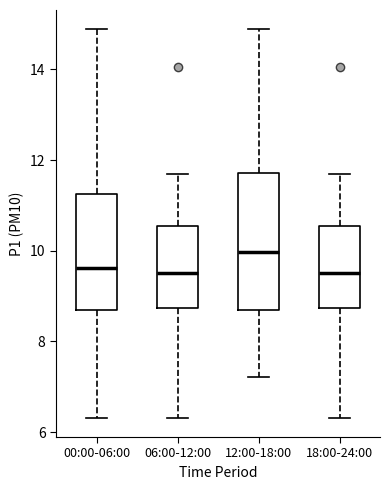

Reading left to right, transcribe this box plot: for each box, give where its median line is, the range the box spans, and where its two whiskers end, as read against the y-axis. The values are not printed on the chart, so give them approximately, as read against the axis.

00:00-06:00: median 9.6, box 8.6 to 11.2, whiskers 6.4 to 14.8
06:00-12:00: median 9.6, box 8.8 to 10.6, whiskers 6.4 to 11.8
12:00-18:00: median 10.0, box 8.6 to 11.8, whiskers 7.2 to 14.8
18:00-24:00: median 9.6, box 8.8 to 10.6, whiskers 6.4 to 11.8